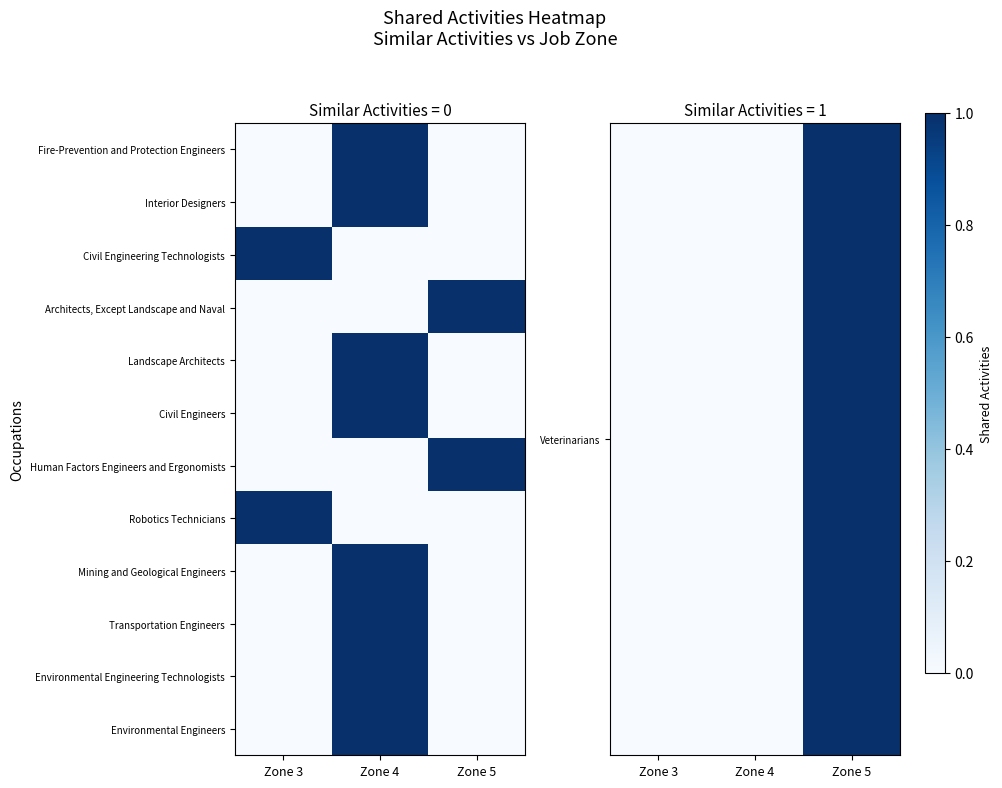

Which series changed the most between Zone 3 and Zone 4?

Interior Designers